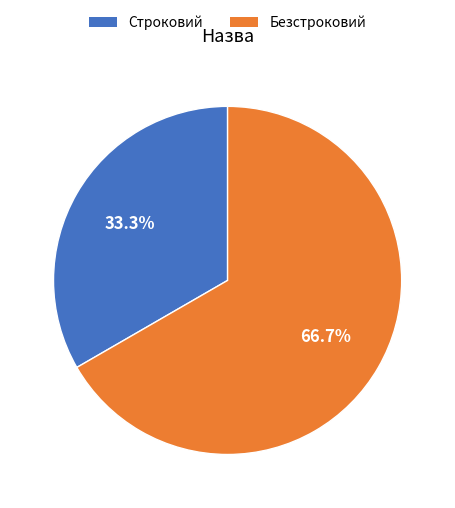

What is the total percentage of Безстроковий and Строковий?

100.0%